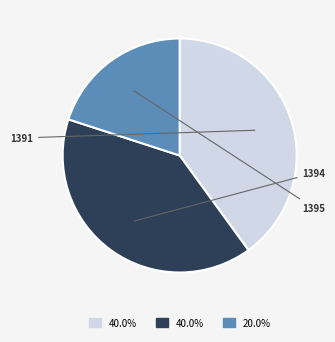

How many slices are in this pie chart?

3